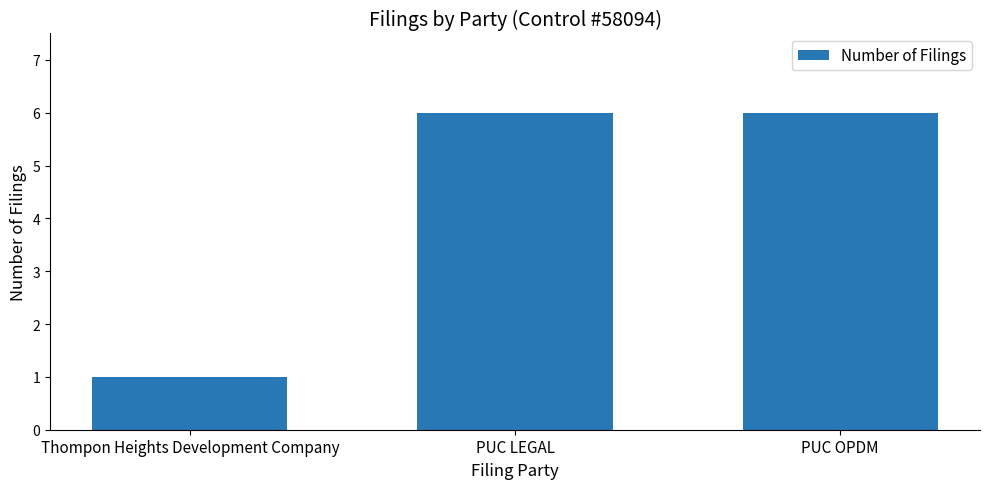

How many values are between 1 and 6?

3